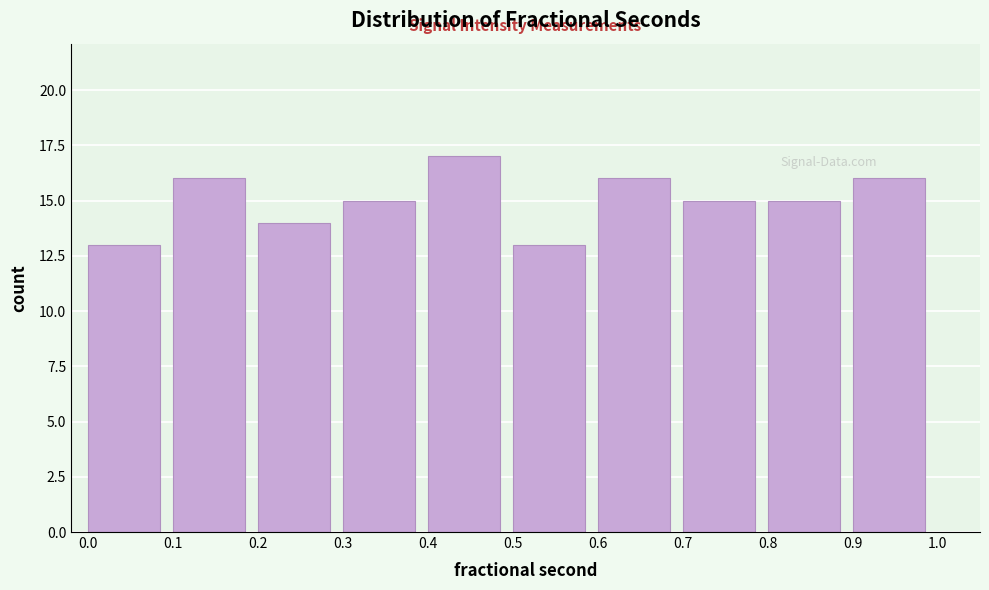

What is the height of the bar covering 0.5 to 0.6 on the x-axis? The values are not printed on the chart, so give them approximately, as read against the axis.

13